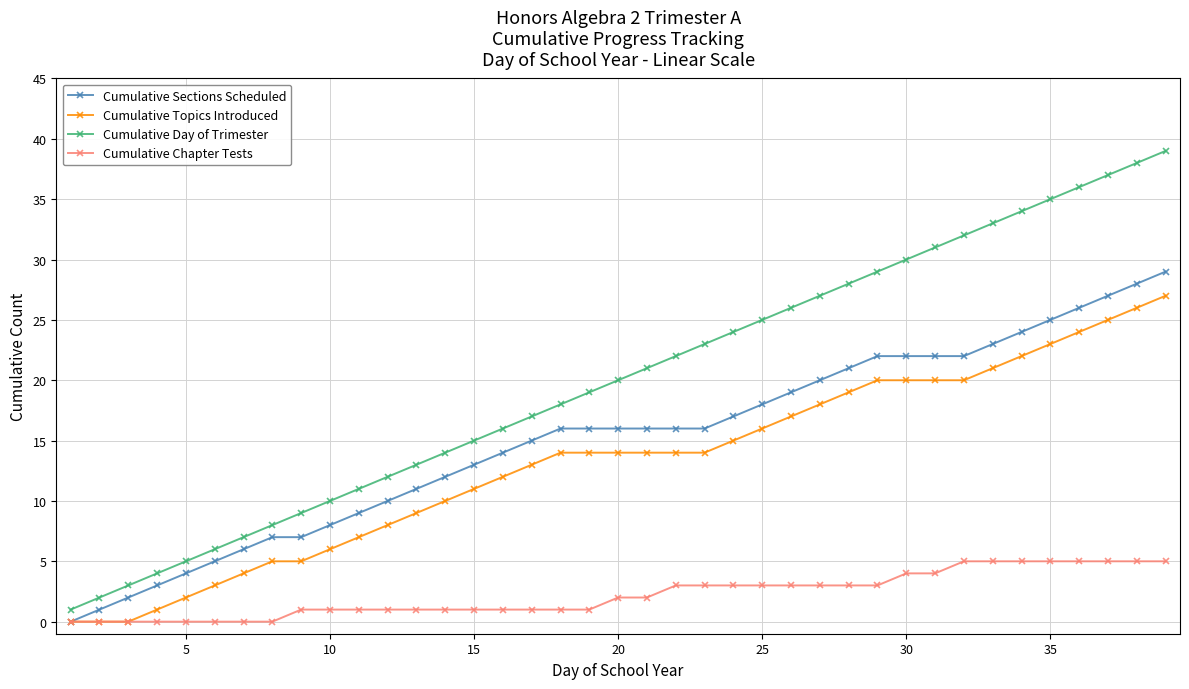

Which series has the largest total across all categories?

Cumulative Day of Trimester